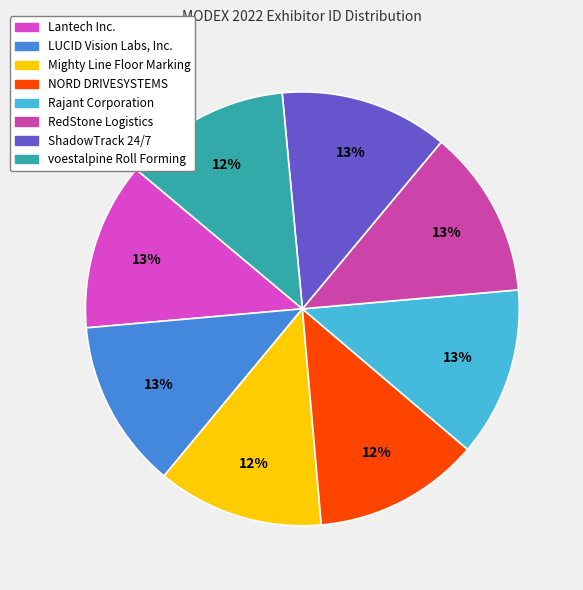

To the nearest percent, what percentage of the pie is ShadowTrack 24/7?

13%